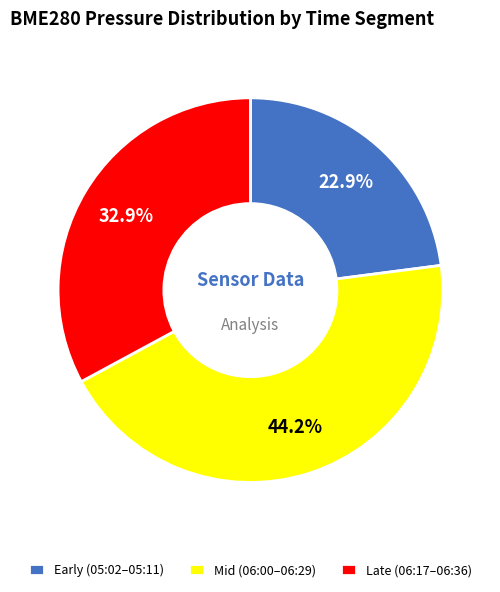

To the nearest percent, what is the difference between the largest and smallest slice percentages?

21%